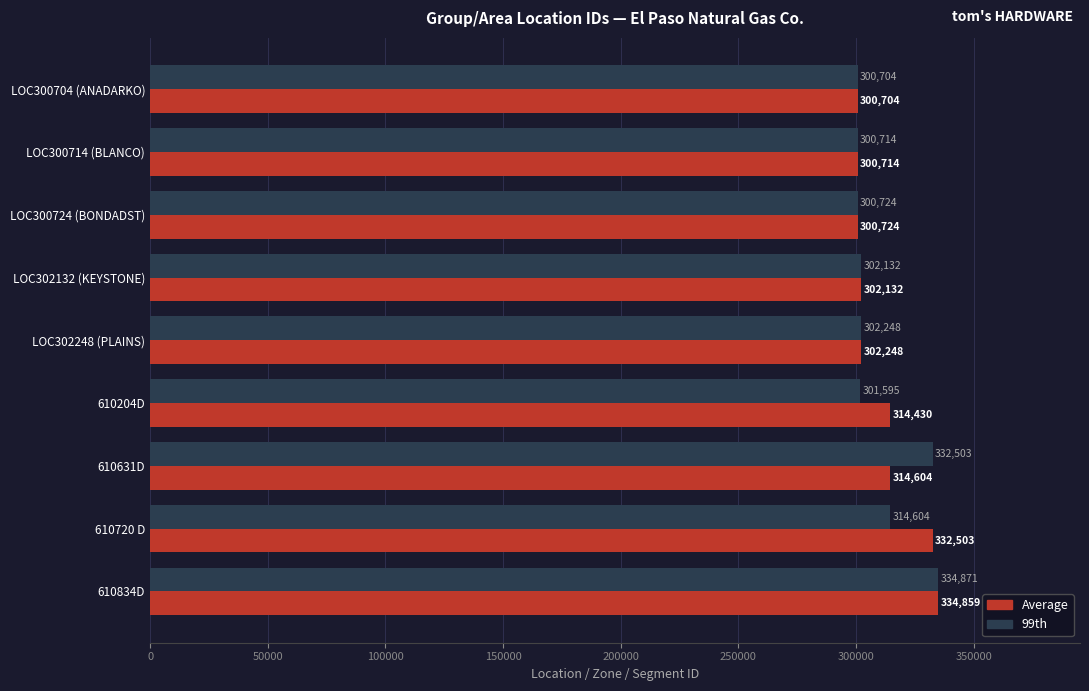

What is the difference between the maximum and minimum values in the 99th series?

34167